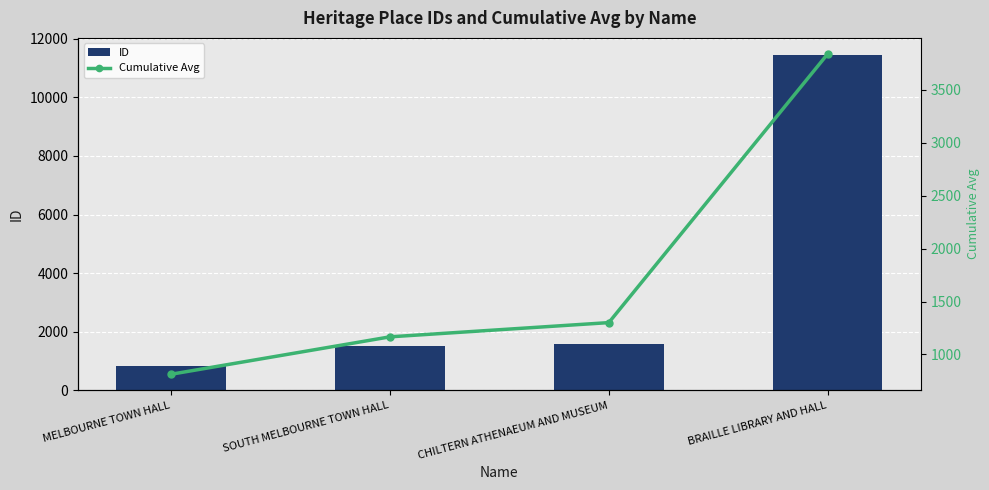

Reading left to right, transcribe all the data shown in this chart.

ID: 813.0	1520.0	1570.0	11457.0
Cumulative Avg: 813.0	1166.5	1301.0	3840.0